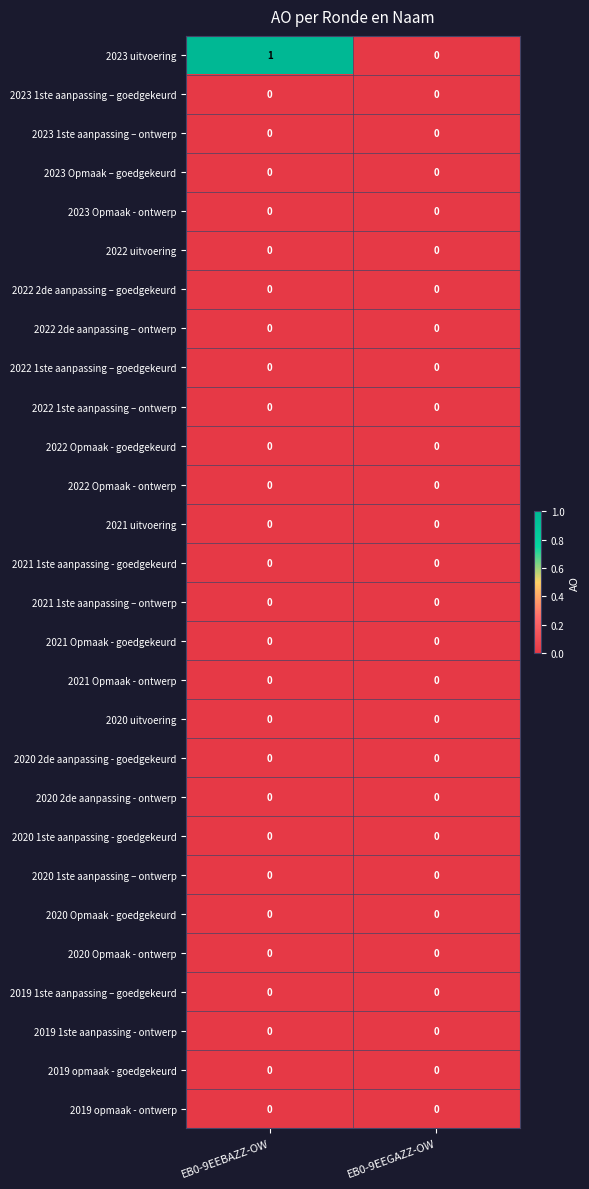

How many categories are shown in the chart?

2